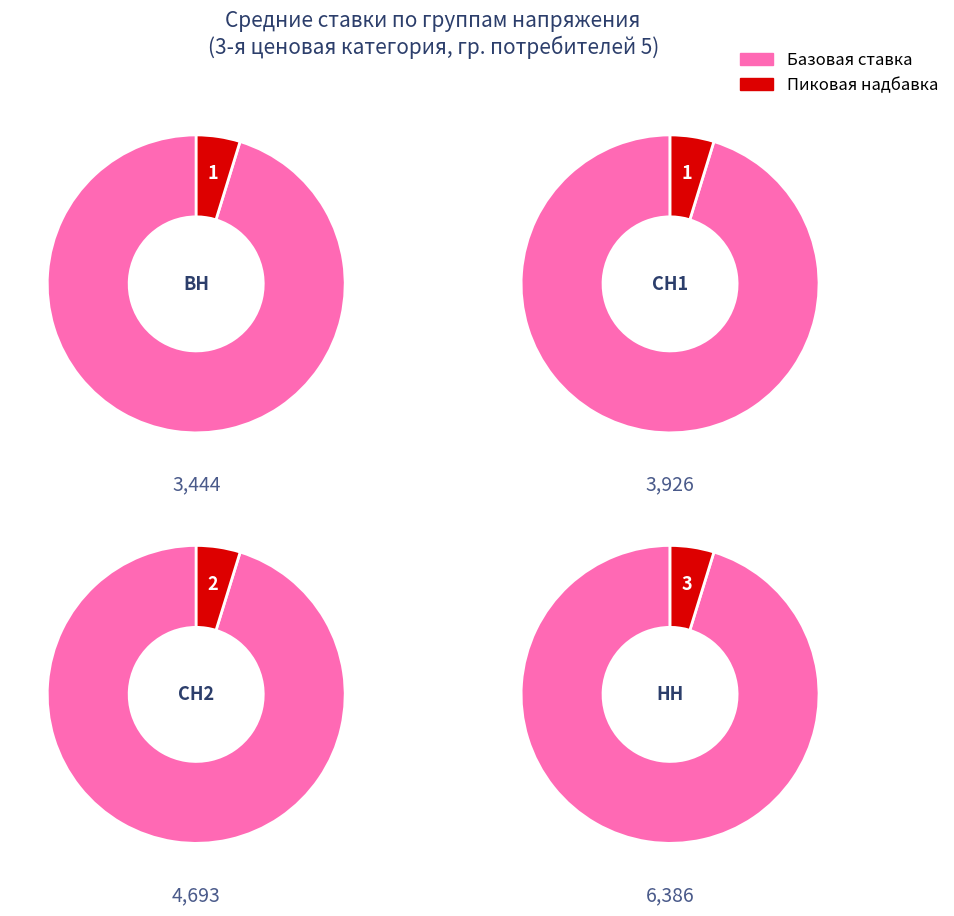

Does СН1 represent more than half of the total?

No